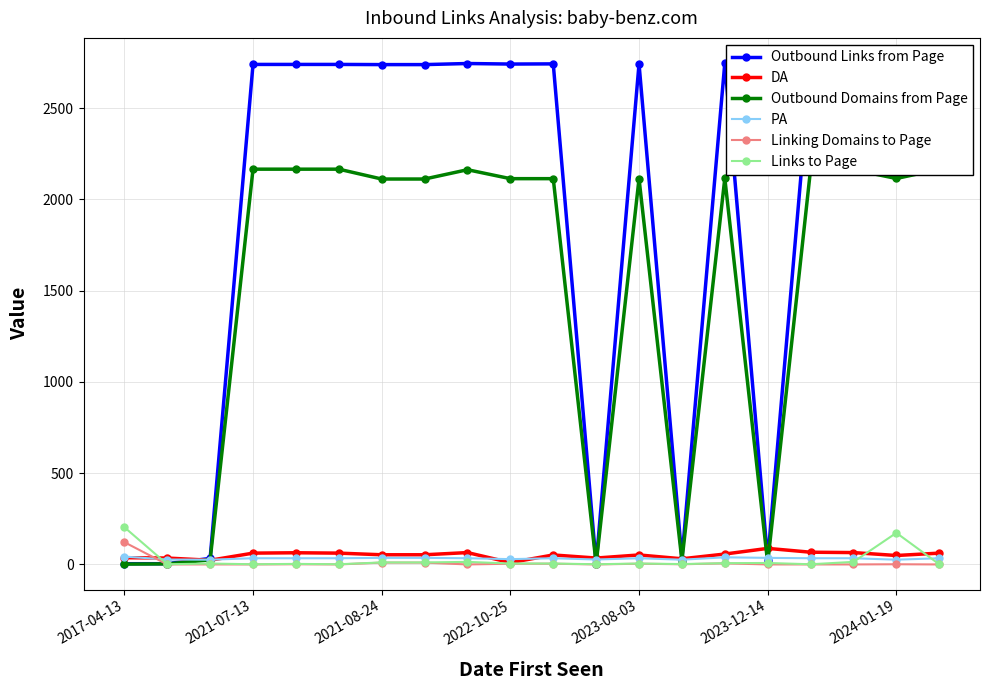

What is the difference between the highest and lowest values at 11?

35